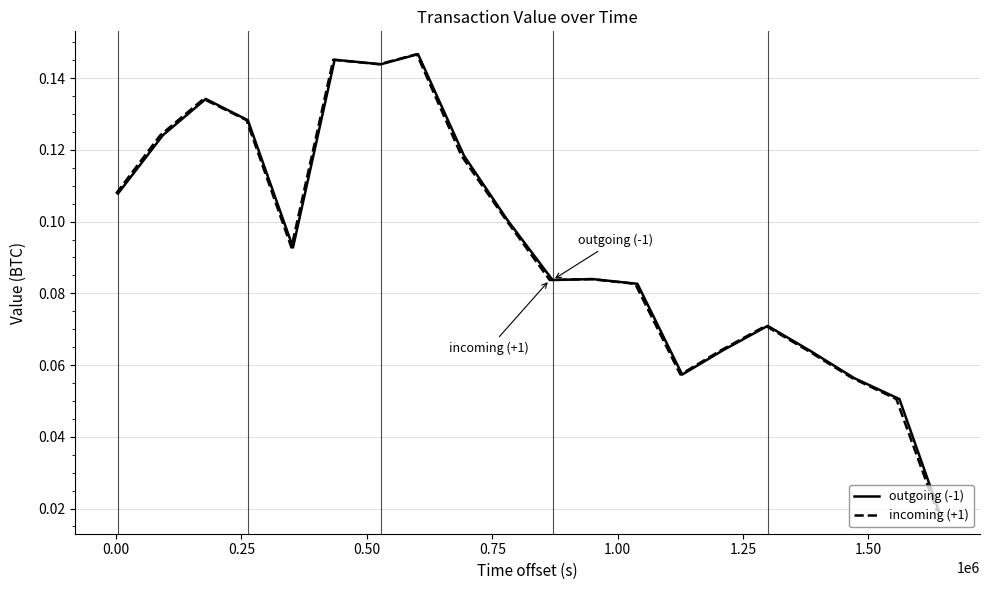

Does the chart display data point markers on the line(s)?

No